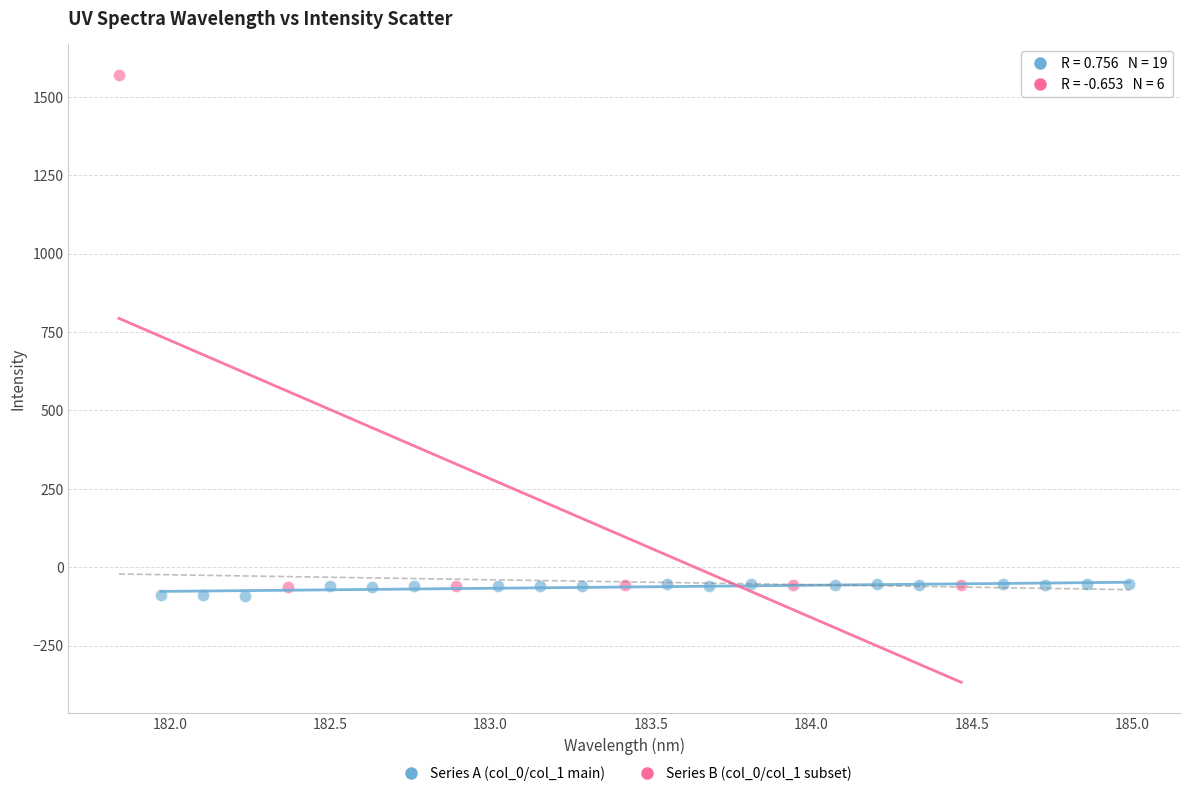

What are all the series names shown in the legend?

Series A (col_0/col_1 main), Series B (col_0/col_1 subset)